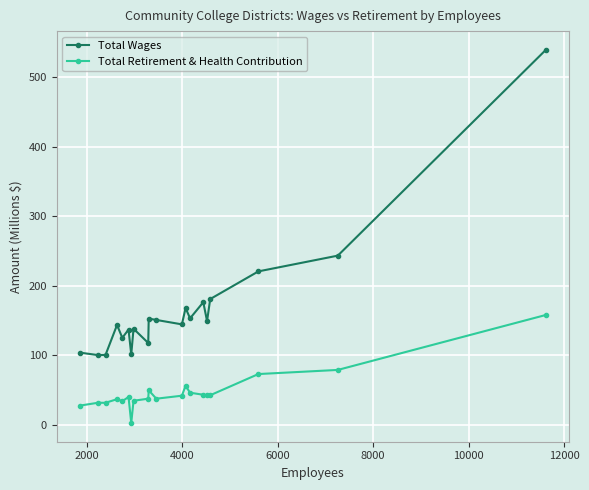

True or false: Total Retirement & Health Contribution has more than 1 interior local peaks.

True